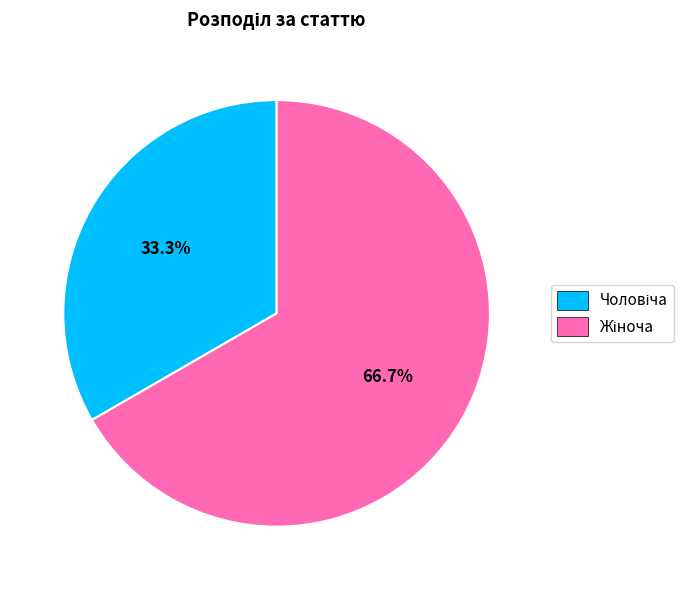

Is there a majority slice in this chart?

Yes